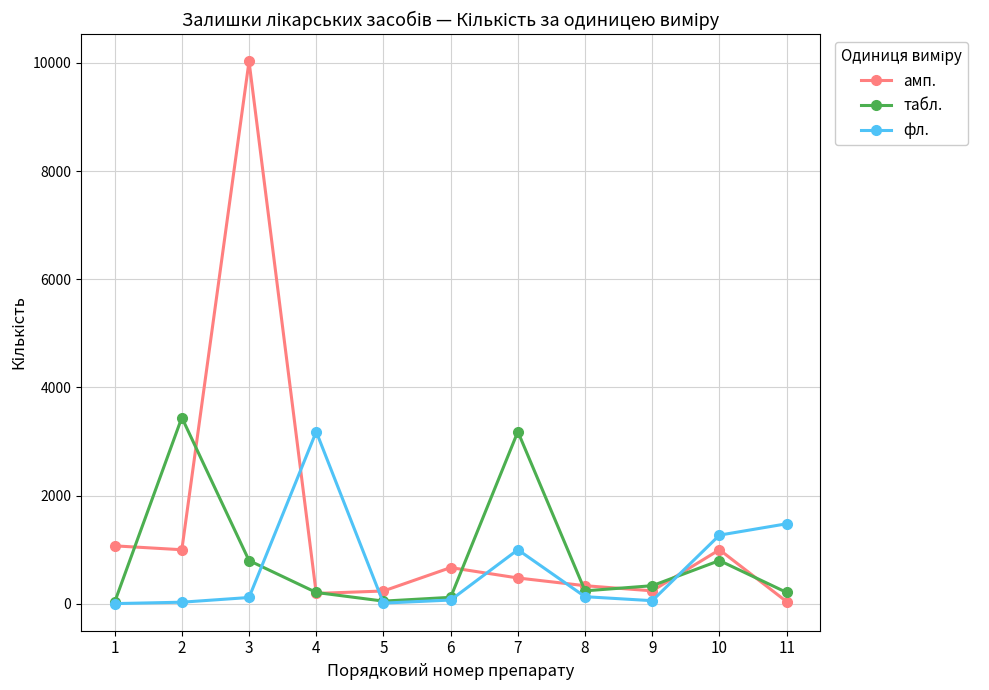

Which series ends up on top after the final intersection of табл. and амп.?

табл.